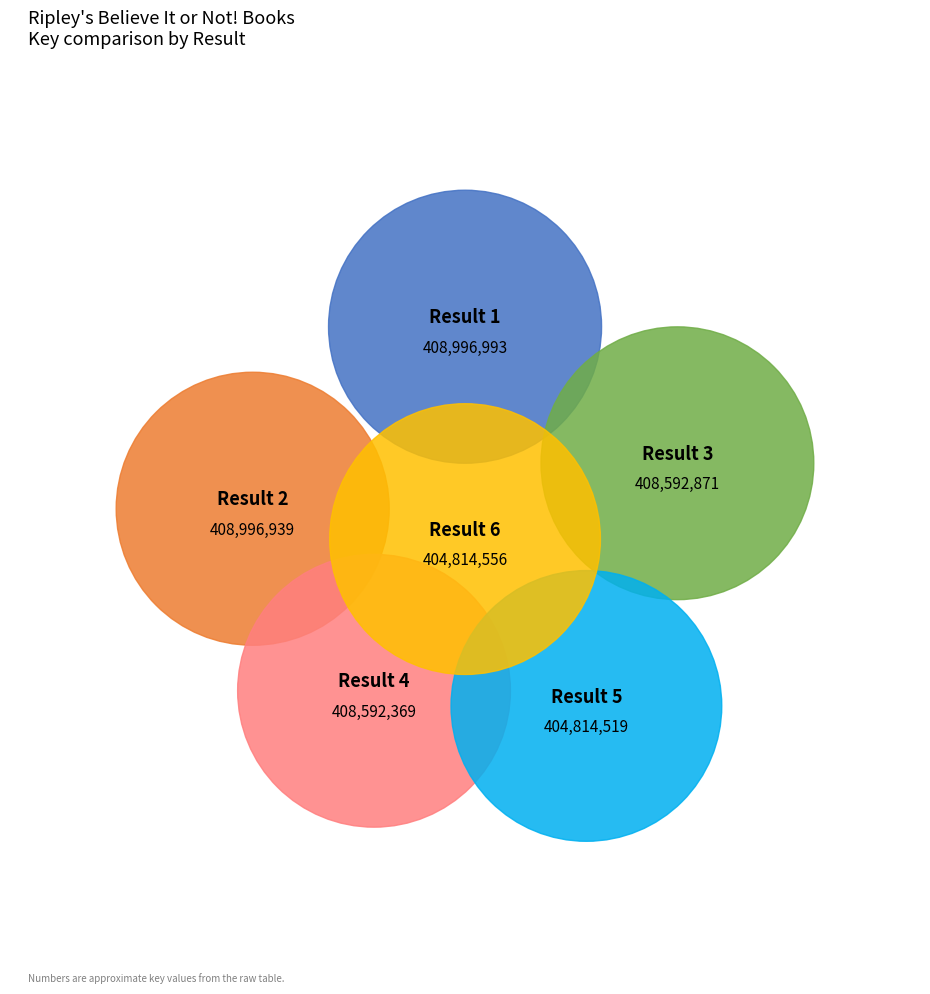

Is there a majority slice in this chart?

No